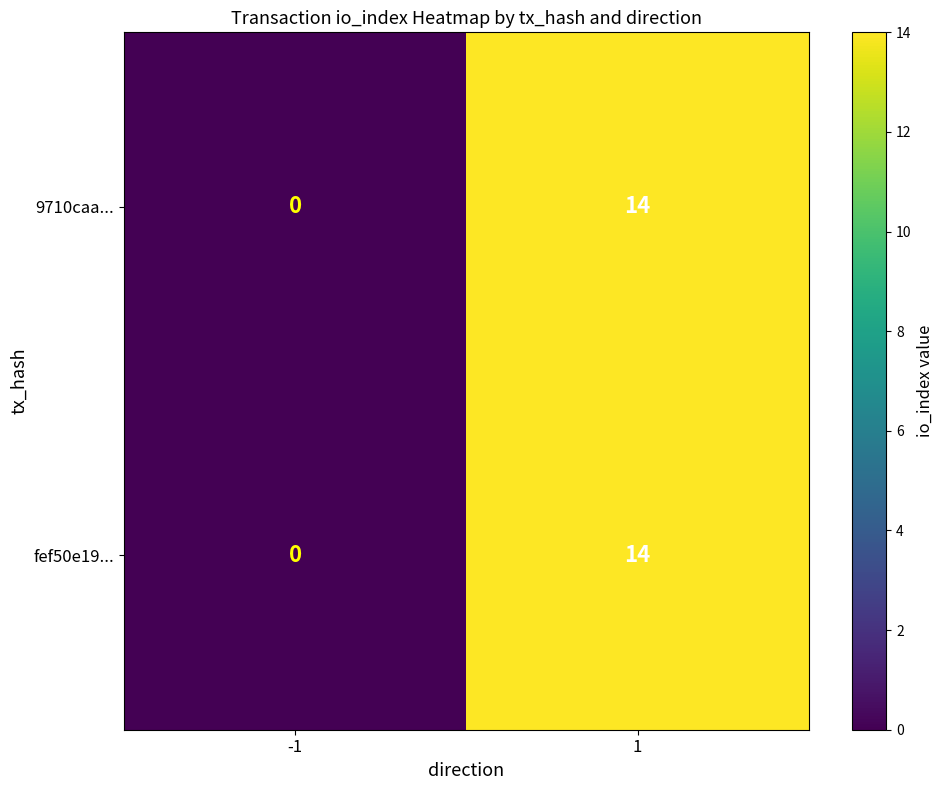

How many positive values does the 9710caa... series have?

1